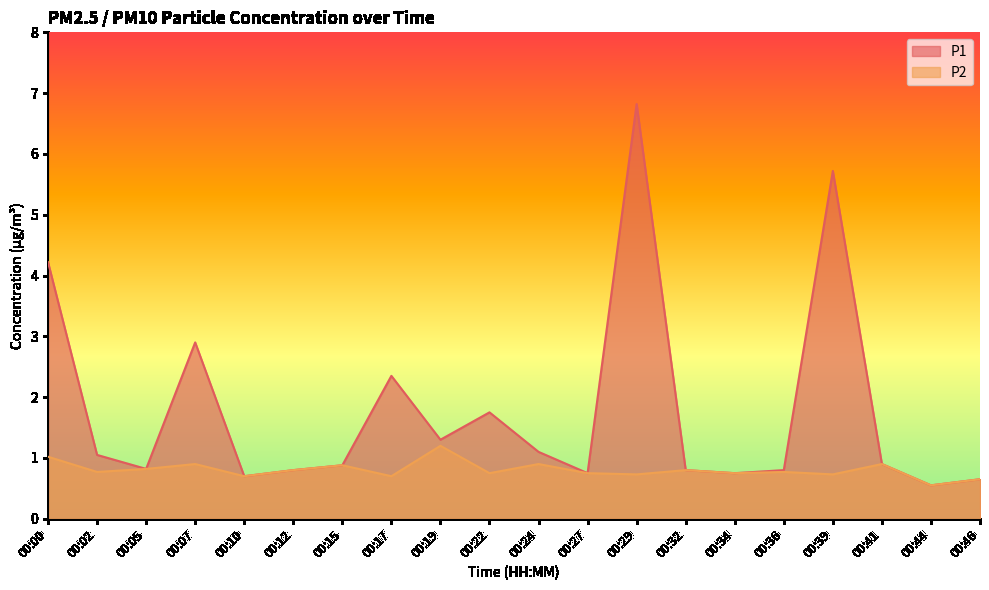

At how many categories does at least one series exceed 3?

3